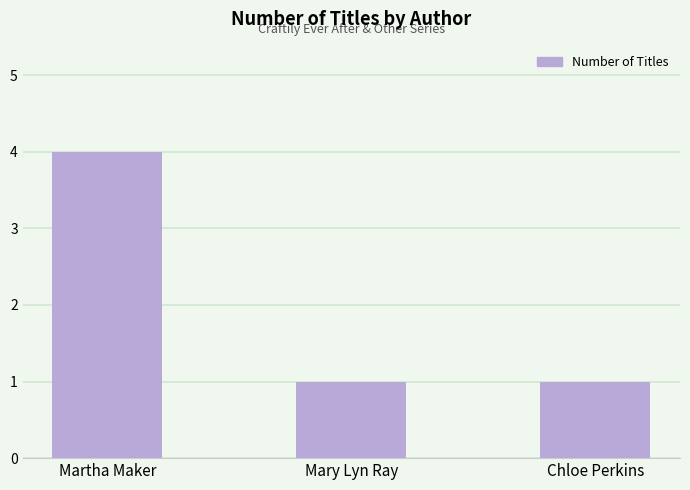

Does the chart contain stacked bars?

No